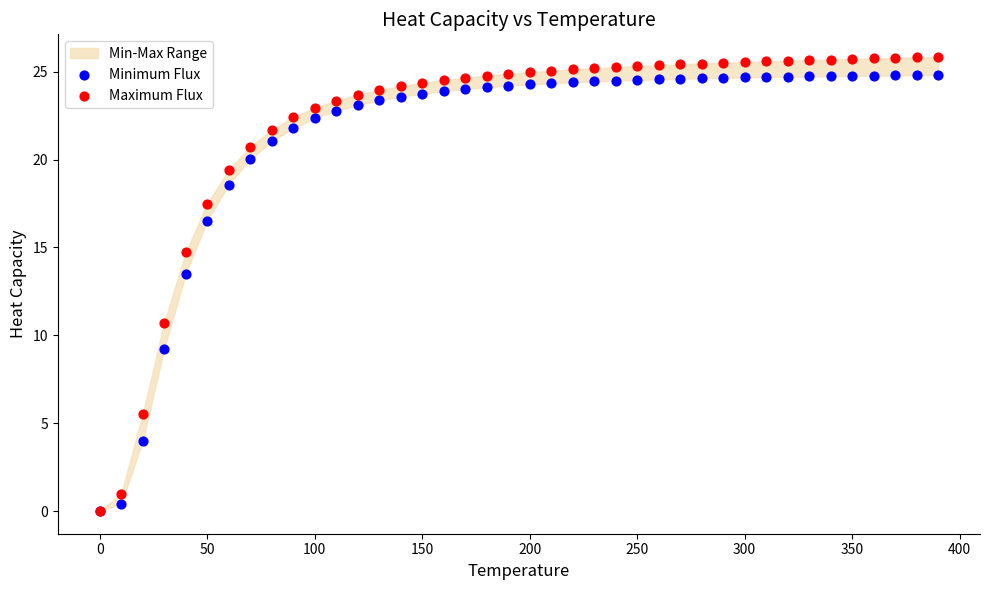

What are all the series names shown in the legend?

Minimum Flux, Maximum Flux